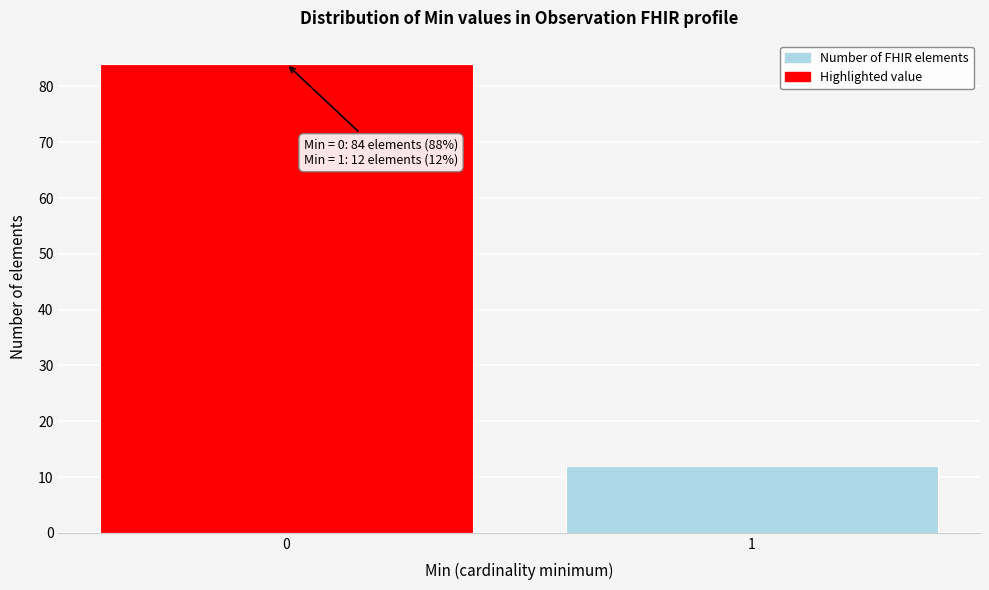

Reading left to right, list all the values displayed in this chart.

84	12